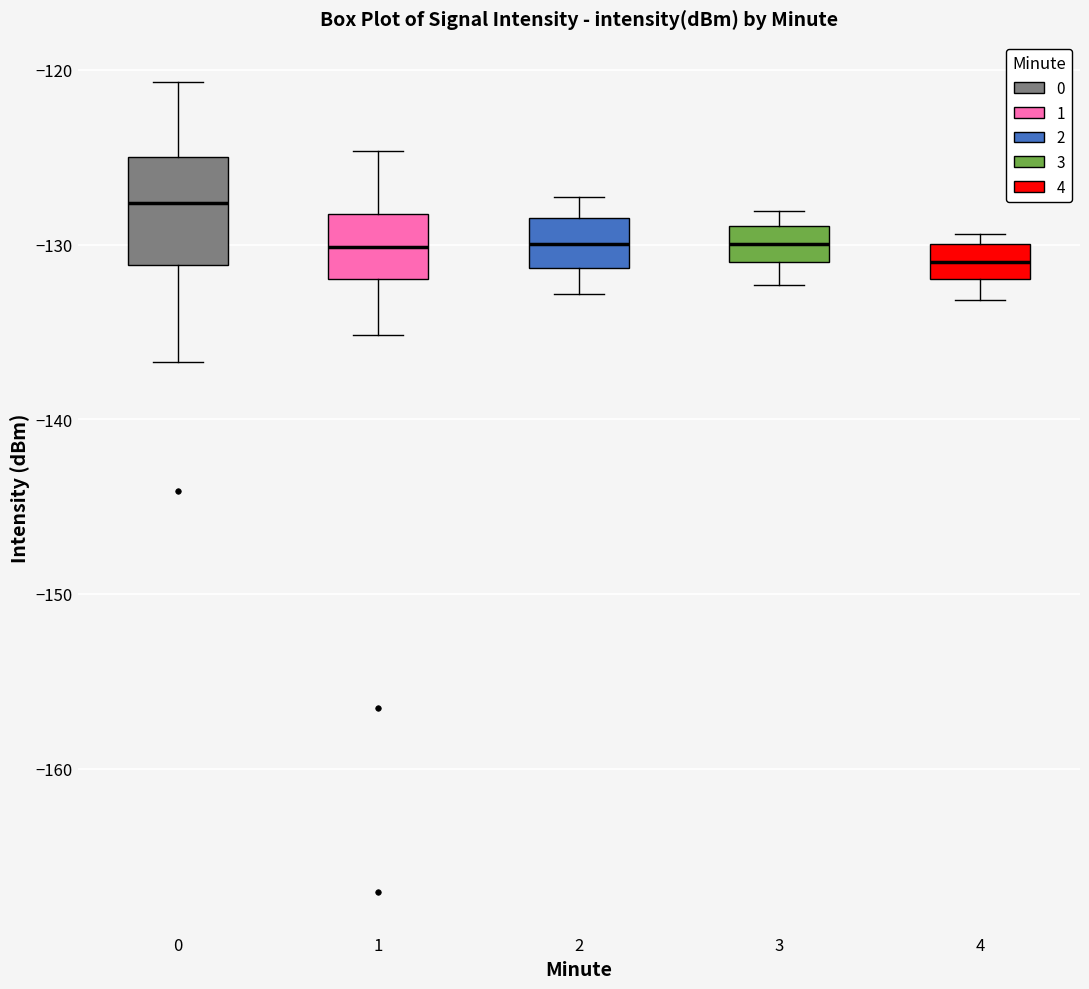

Where does the median line of the box at x = 3 sit on the y-axis? The values are not printed on the chart, so give them approximately, as read against the axis.

-130